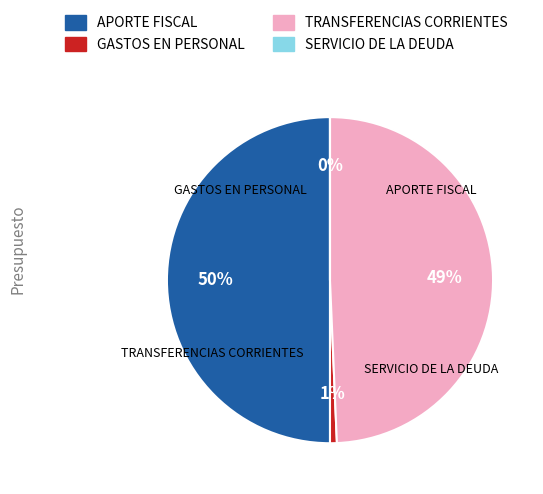

Is the sum of APORTE FISCAL and GASTOS EN PERSONAL greater than half?

Yes